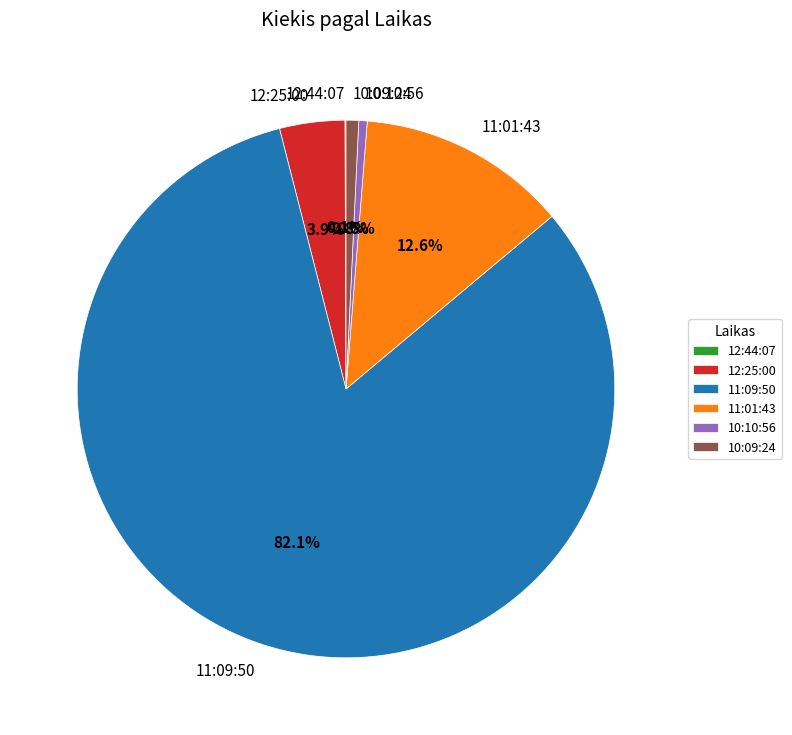

How much of the chart is everything except 11:09:50?

17.9%